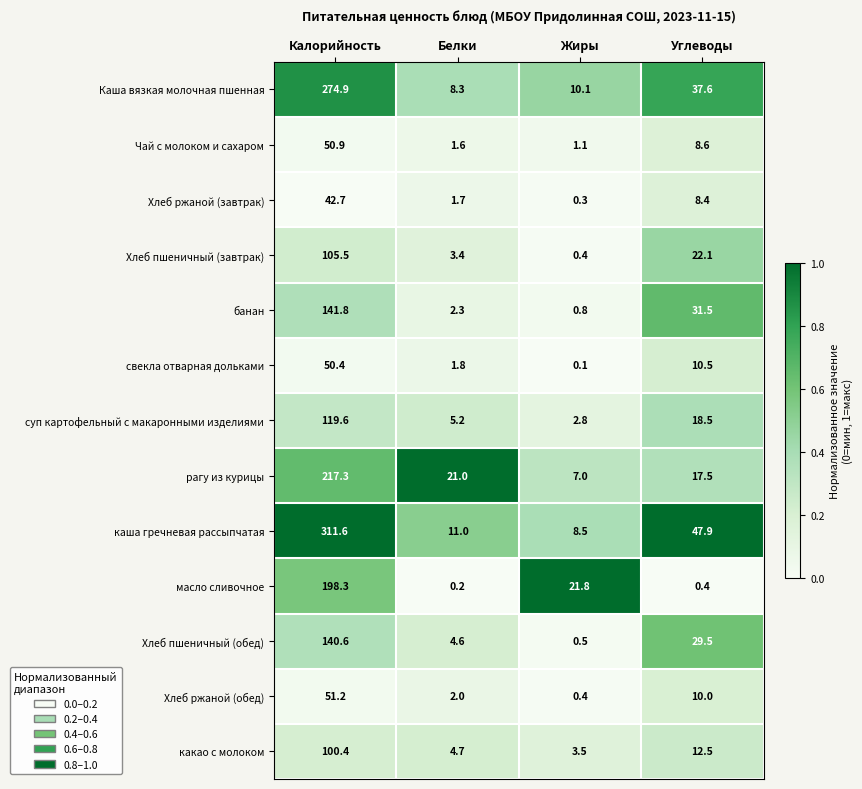

True or false: рагу из курицы has a value of 28.9 at Углеводы.

False